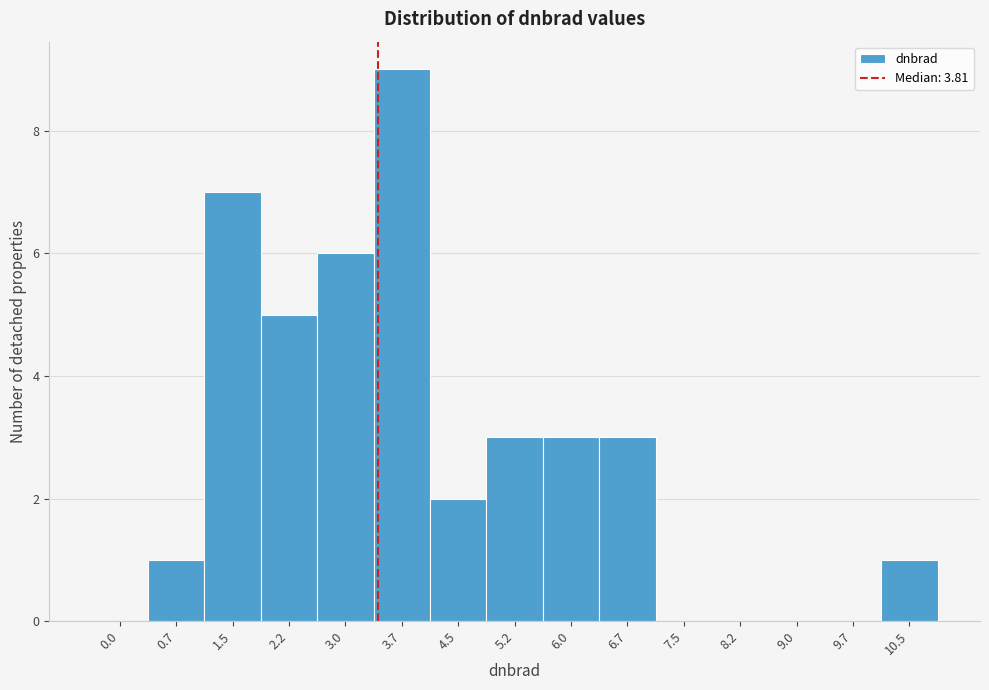

Reading right to left, transcribe all the data shown in this chart.

10.5=1	9.7=0	9.0=0	8.2=0	7.5=0	6.7=3	6.0=3	5.2=3	4.5=2	3.7=9	3.0=6	2.2=5	1.5=7	0.7=1	0.0=0